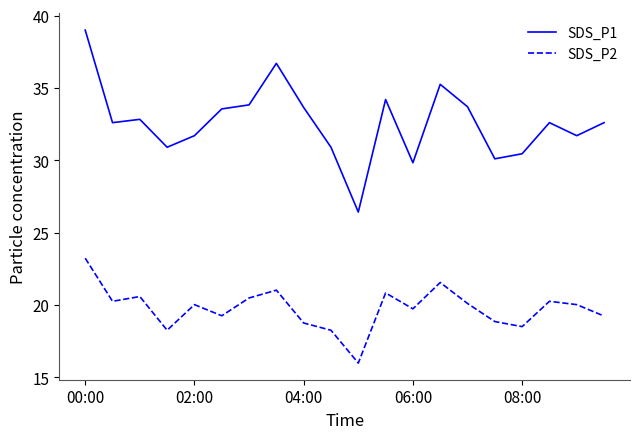

Which series has the widest spread of values?

SDS_P1